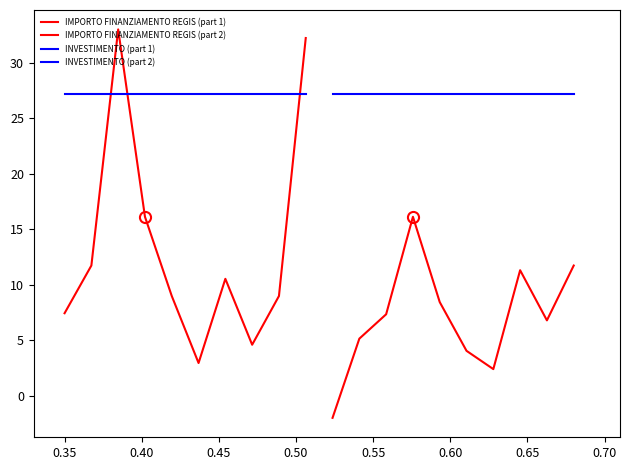

What is the sum of the INVESTIMENTO (part 1) values at 0.55 and 0.45?

54.4